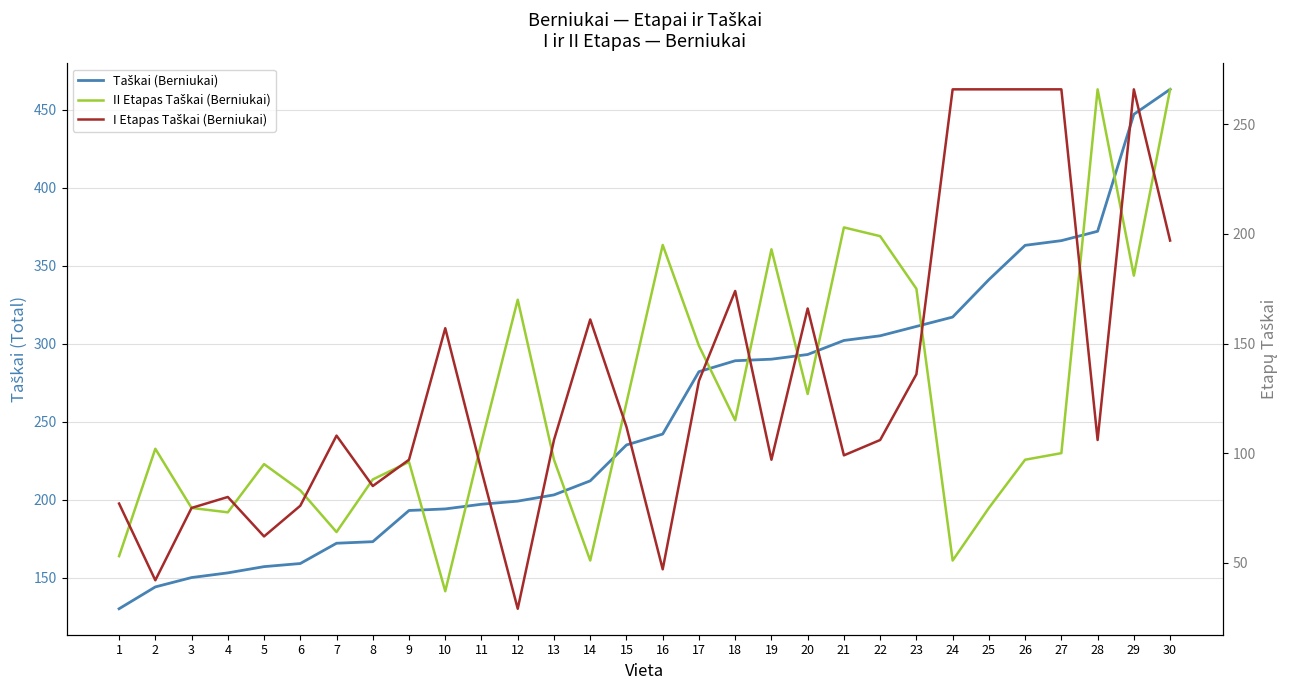

What is the spread (max minus min) of values at 3?

75